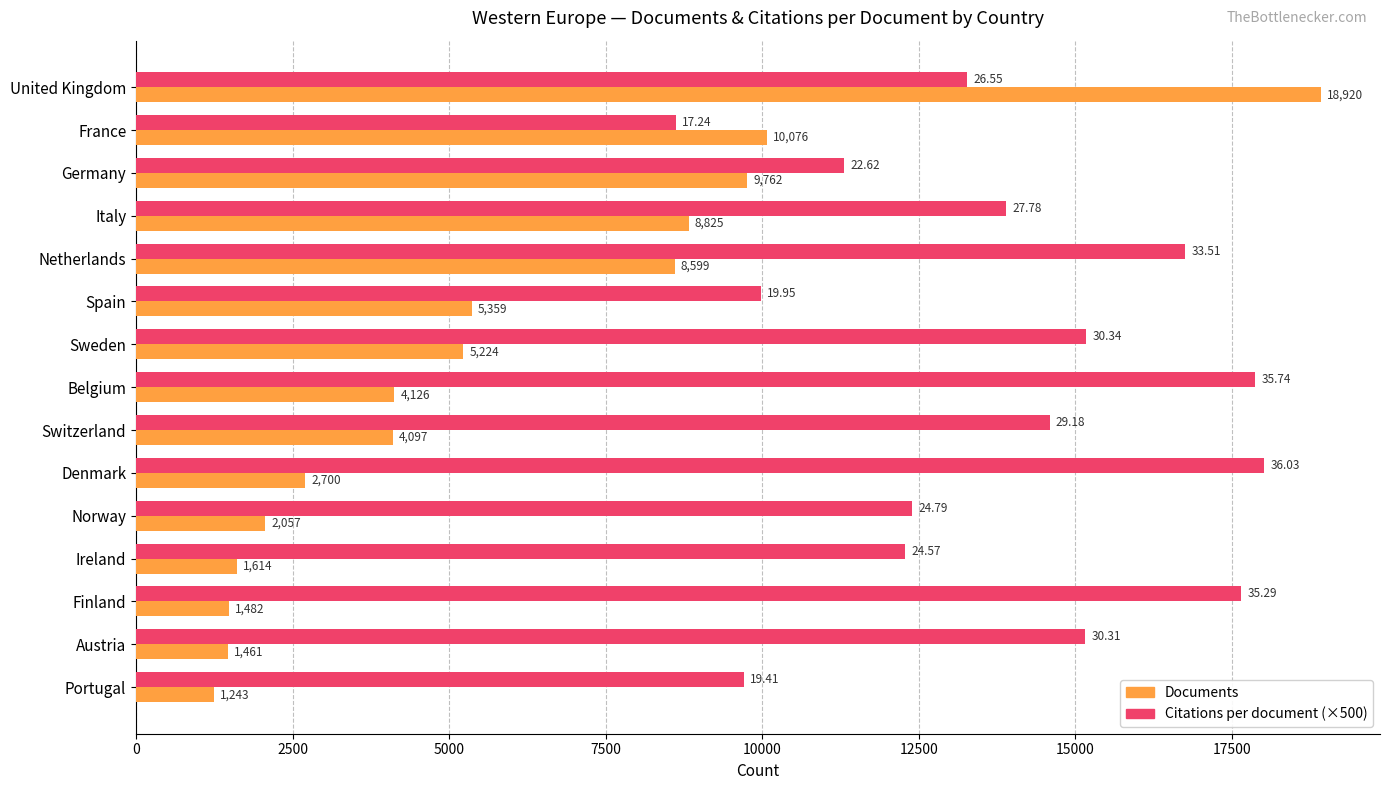

List the series in order of their peak value, lowest first.

Citations per document (×500), Documents